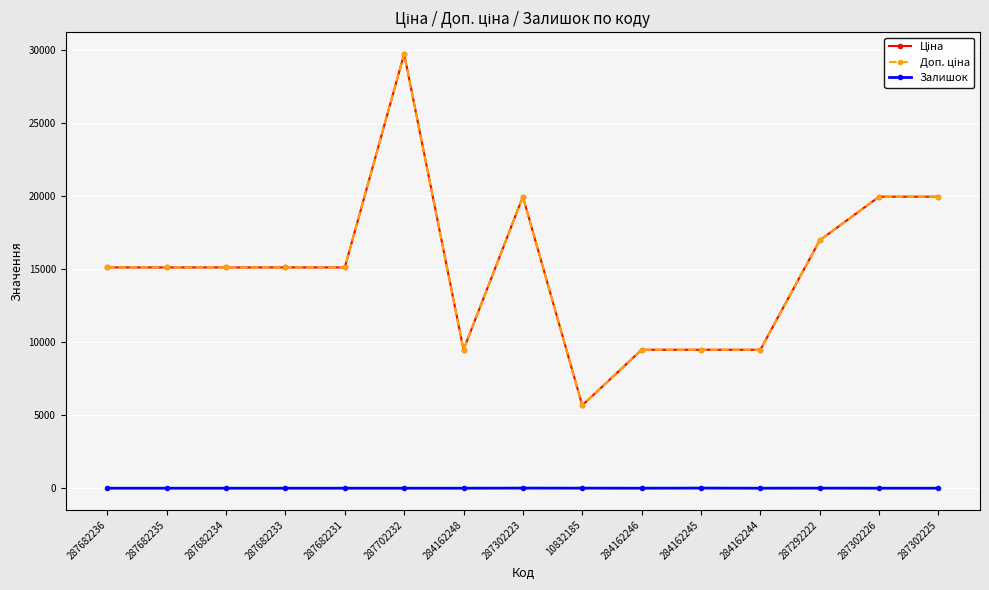

Is this an area chart (filled region under the line)?

No